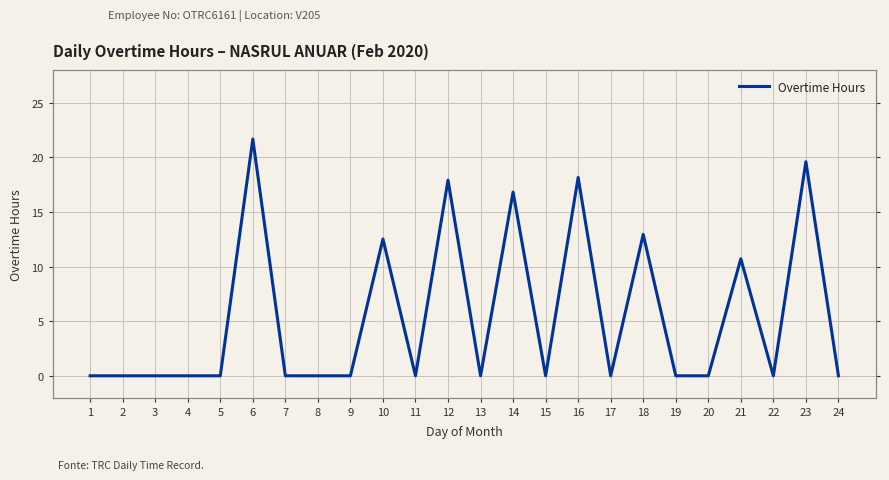

Which has a higher value, 23 or 4?

23